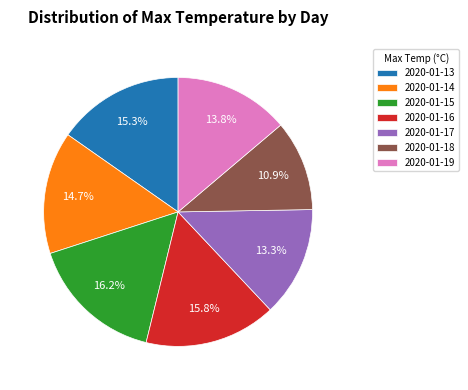

Which has a higher value, 2020-01-13 or 2020-01-17?

2020-01-13